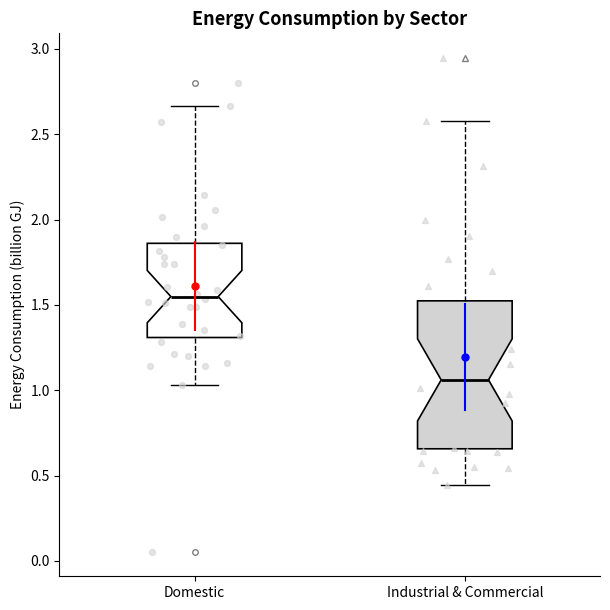

Reading left to right, transcribe this box plot: for each box, give where its median line is, the range the box spans, and where its two whiskers end, as read against the y-axis. The values are not printed on the chart, so give them approximately, as read against the axis.

Domestic: median 1.55, box 1.30 to 1.85, whiskers 1.05 to 2.65
Industrial & Commercial: median 1.05, box 0.65 to 1.50, whiskers 0.45 to 2.60